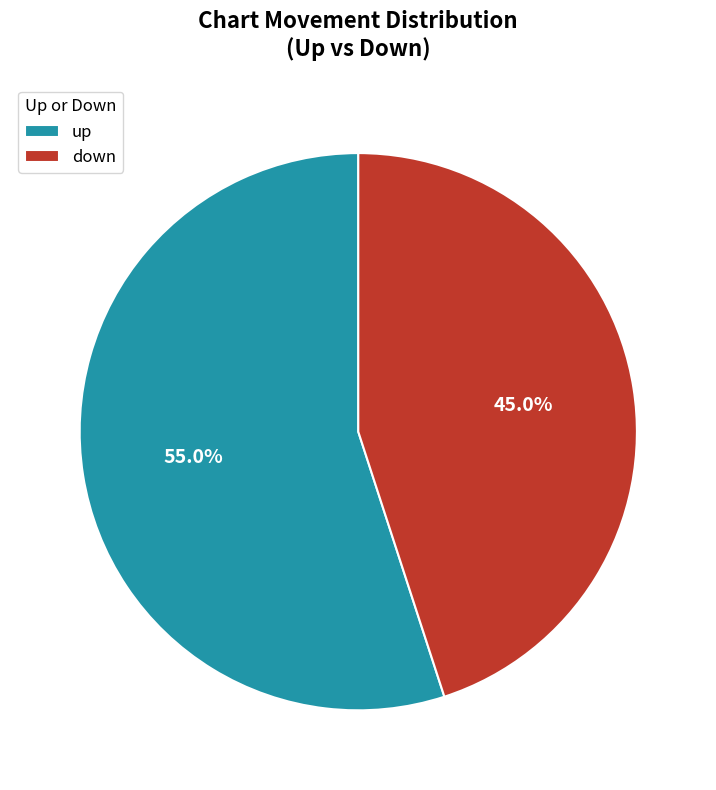

Does any single category account for the majority?

Yes